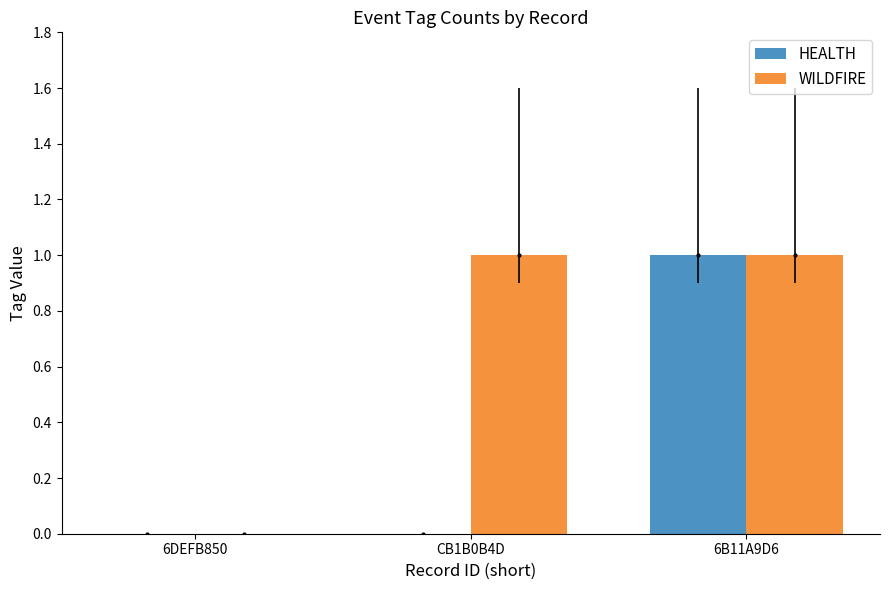

How many bars are there in each group?

2